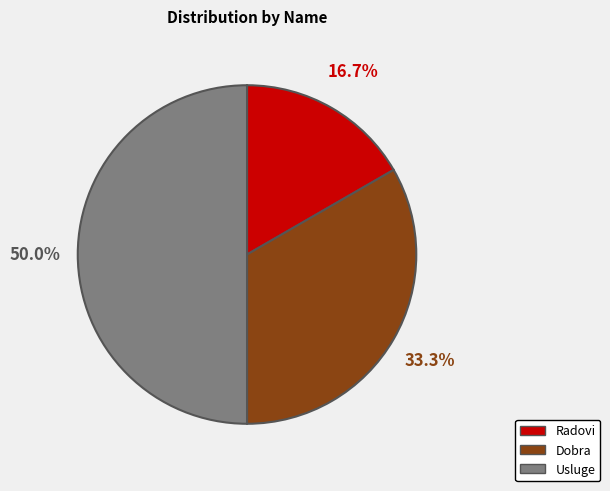

Which category has the smallest portion of the pie?

Radovi